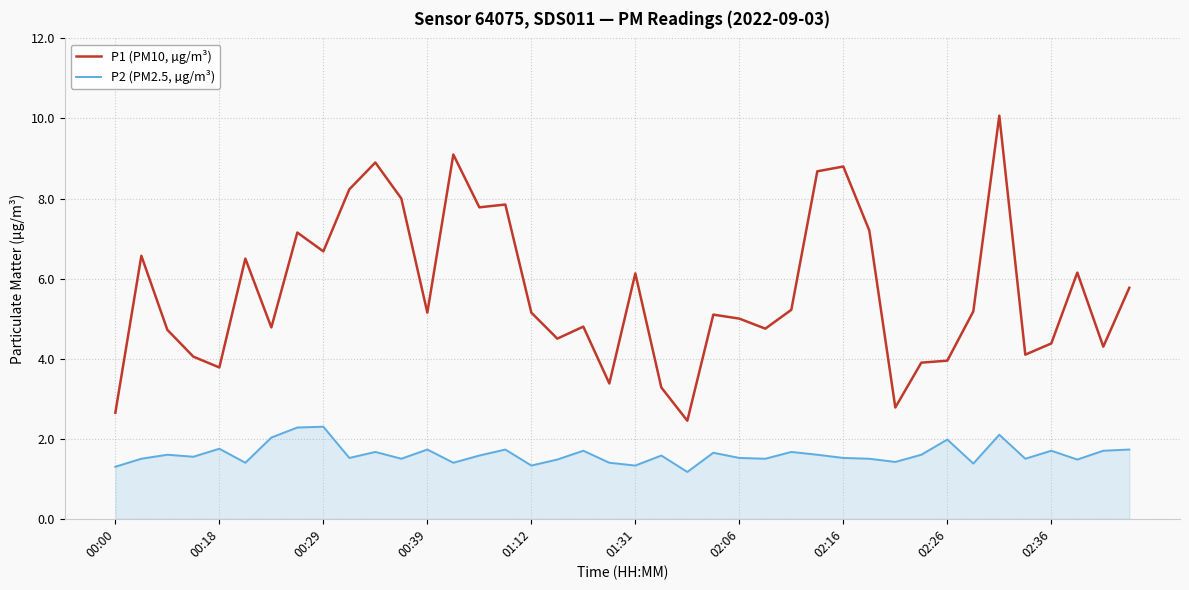

Which series has the widest spread of values?

P1 (PM10, µg/m³)